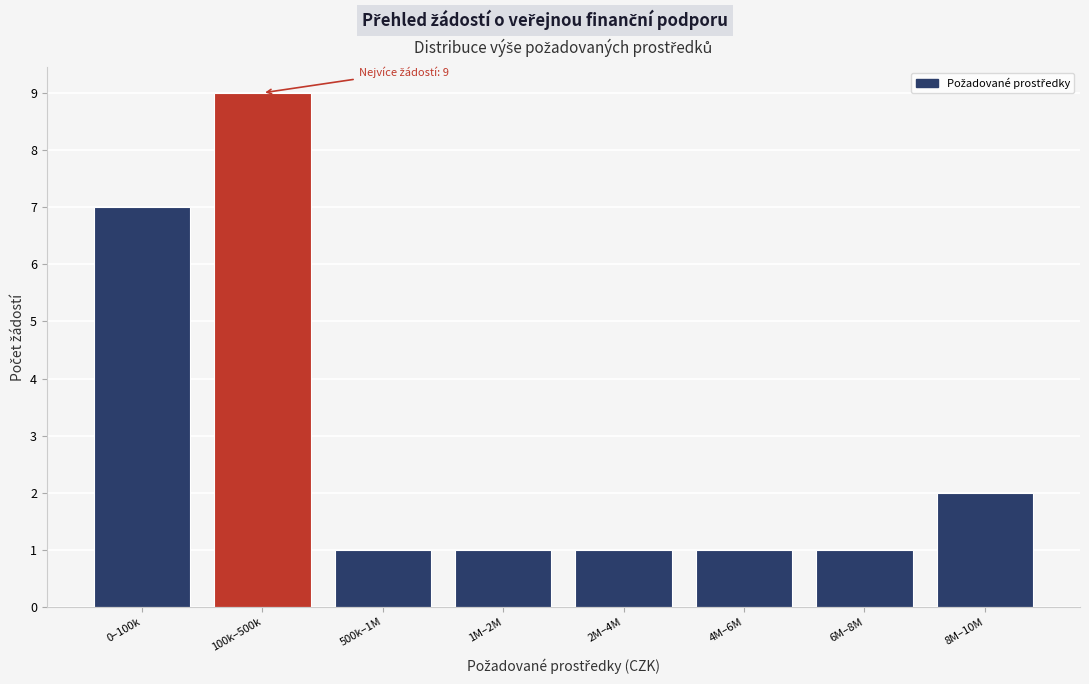

Reading left to right, transcribe all the data shown in this chart.

0–100k=7	100k–500k=9	500k–1M=1	1M–2M=1	2M–4M=1	4M–6M=1	6M–8M=1	8M–10M=2